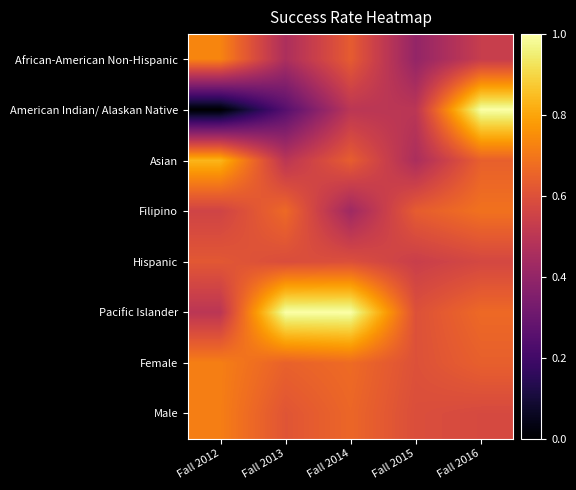

At how many categories does at least one series exceed 0?

5